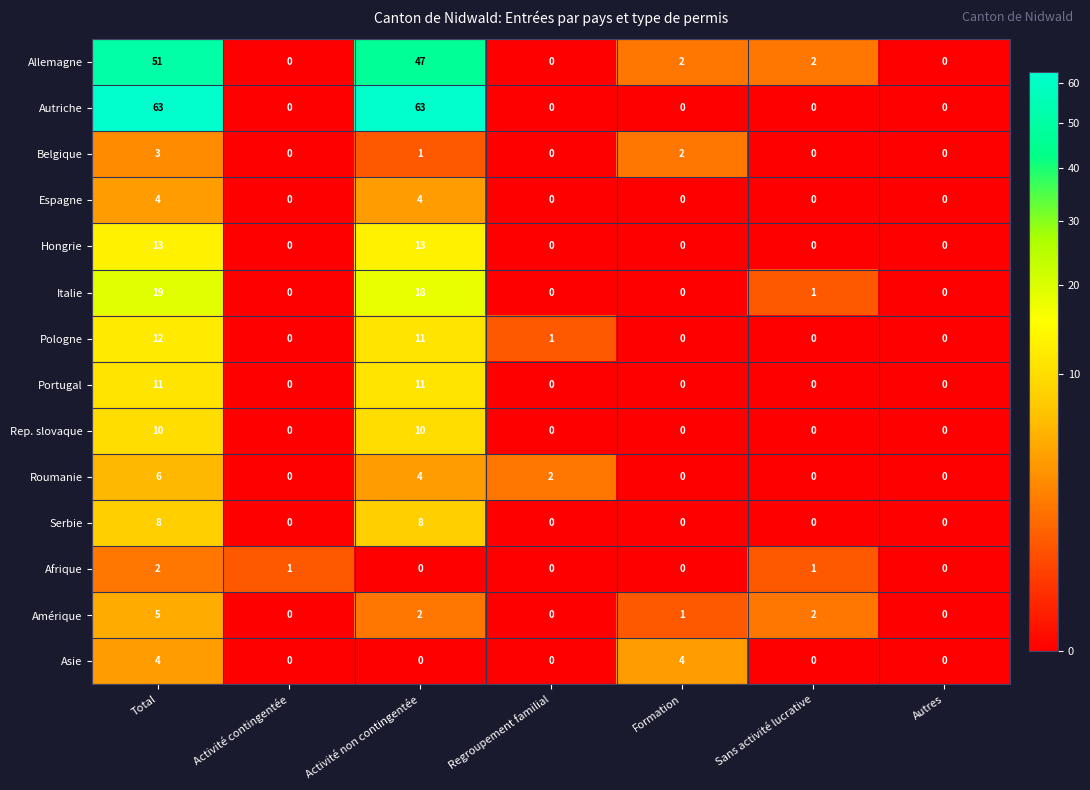

How many distinct data groups are displayed?

14